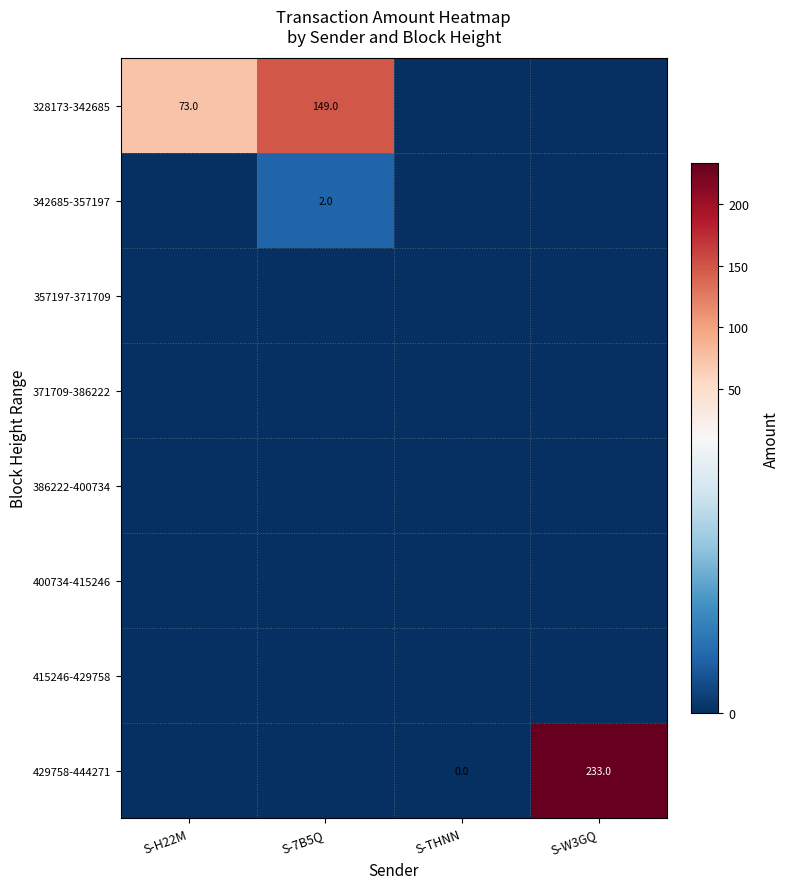

Which series has the largest range (max minus min)?

429758-444271